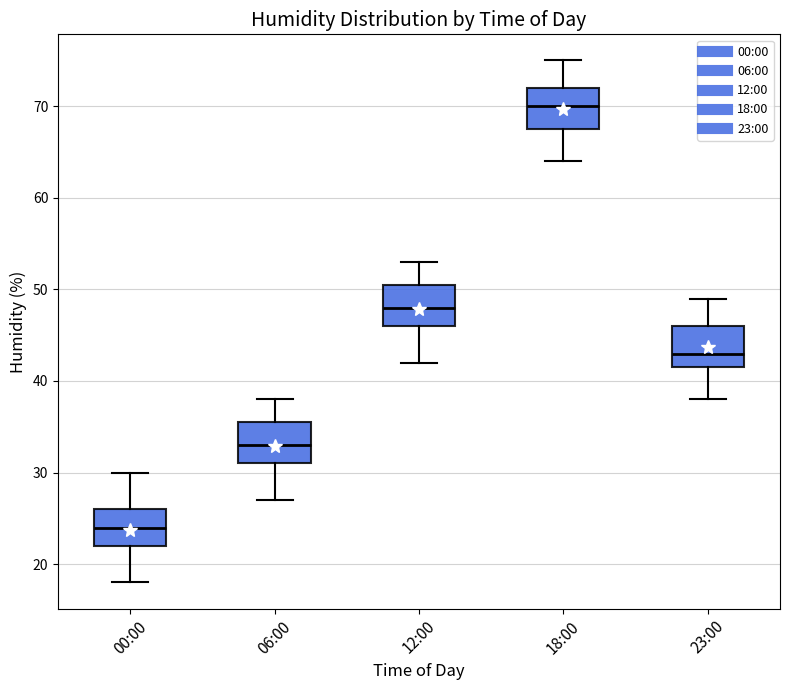

Which box's median line is the lowest?

00:00